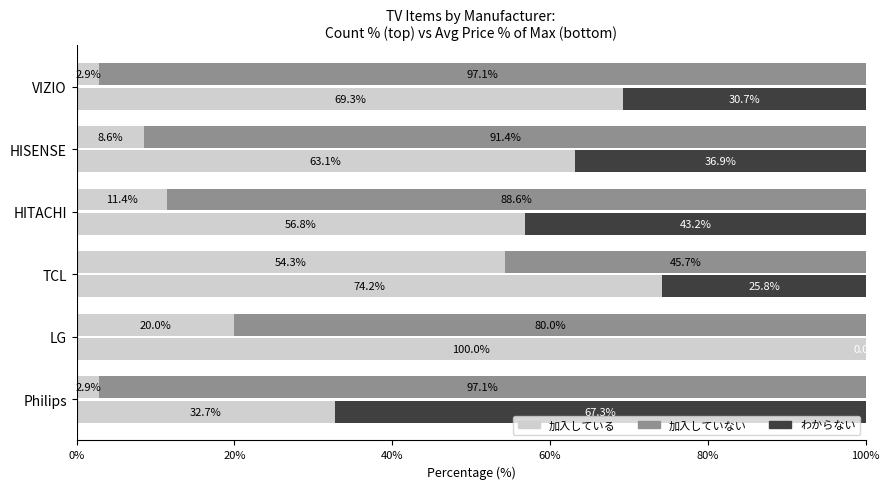

How many distinct data groups are displayed?

3